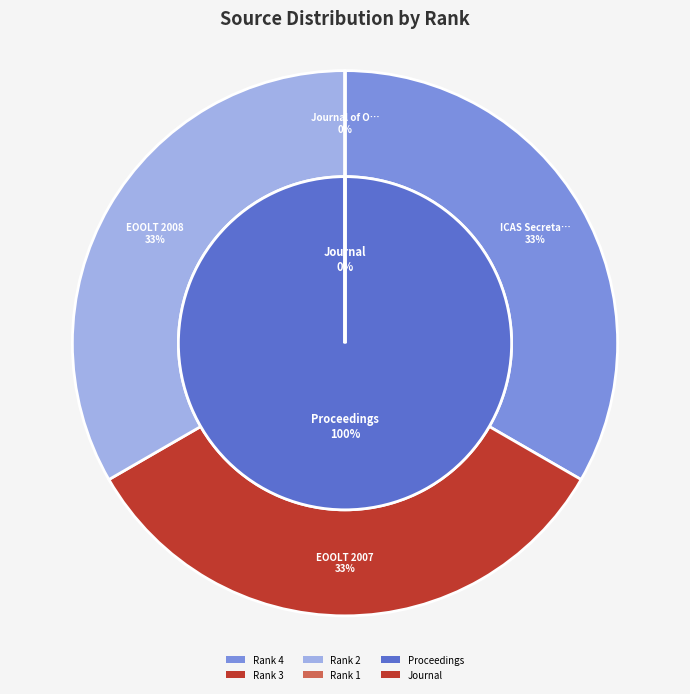

Does any single category account for the majority?

No